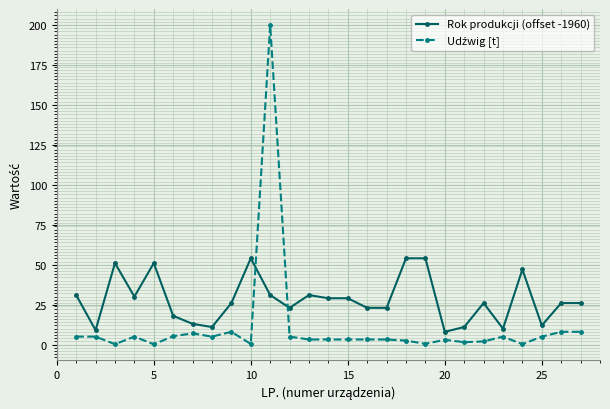

Which series has the largest total across all categories?

Rok produkcji (offset -1960)